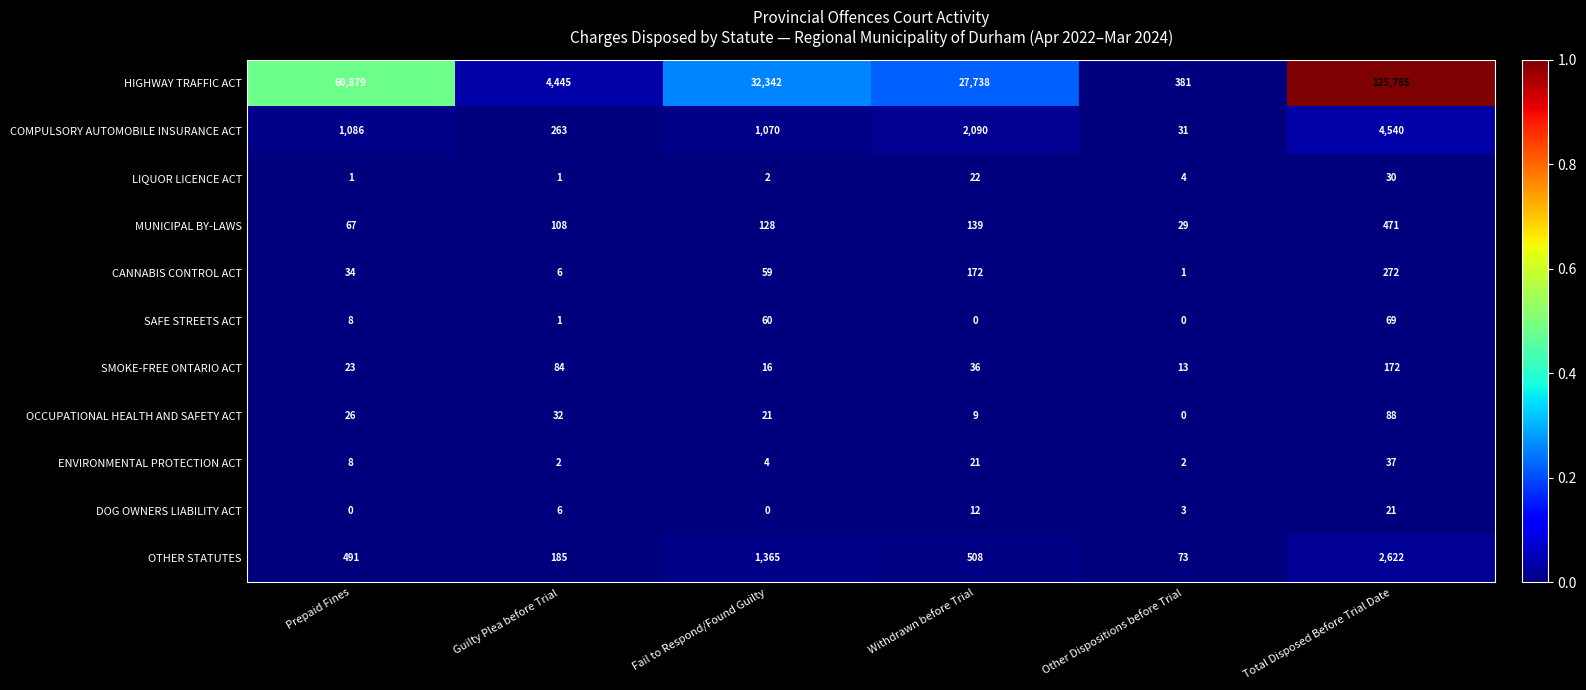

Which series changed the most between Withdrawn before Trial and Other Dispositions before Trial?

HIGHWAY TRAFFIC ACT